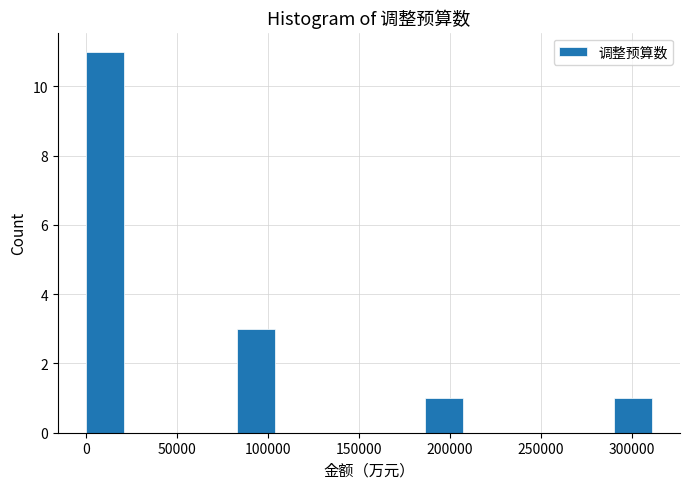

Over which range of the x-axis is the bar tallest?

0 to 20000